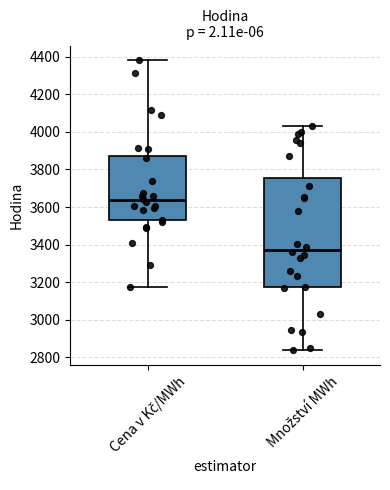

Reading left to right, read every box against the y-axis: the position of its median line, the range the box covers, and the ends of its whiskers. The values are not printed on the chart, so give them approximately, as read against the axis.

Cena v Kč/MWh: median 3640, box 3520 to 3880, whiskers 3180 to 4380
Množství MWh: median 3380, box 3180 to 3760, whiskers 2840 to 4040